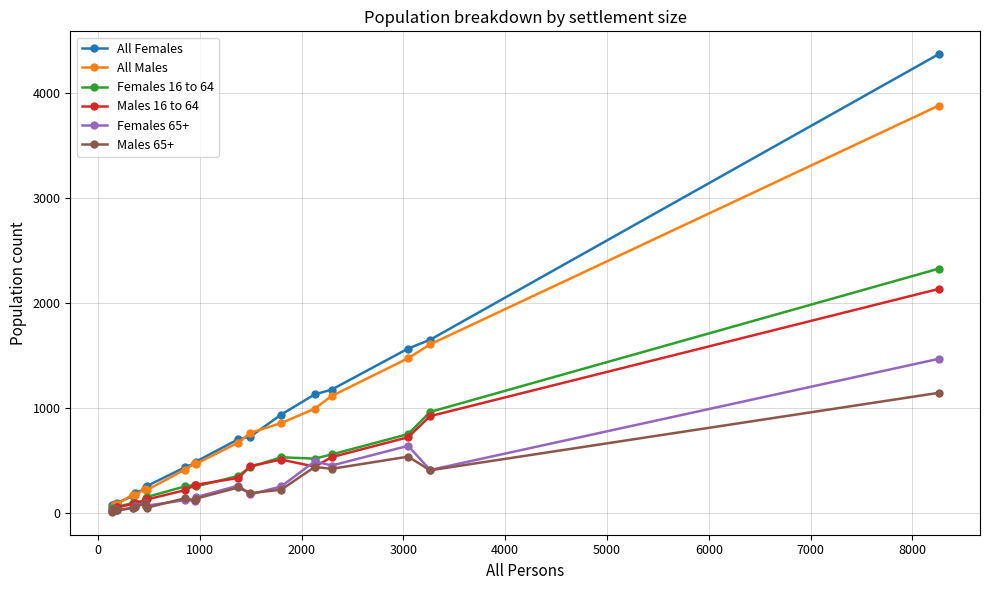

Rank the series by their maximum value, from highest to lowest.

All Females, All Males, Females 16 to 64, Males 16 to 64, Females 65+, Males 65+